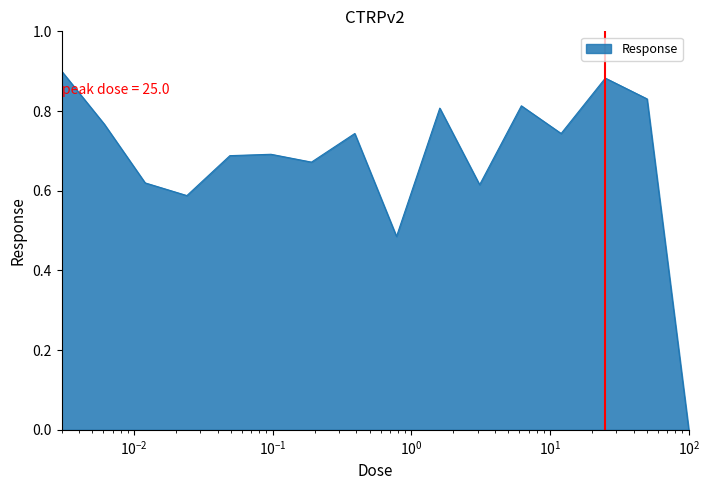

What is the difference between the maximum and second lowest values?

0.4